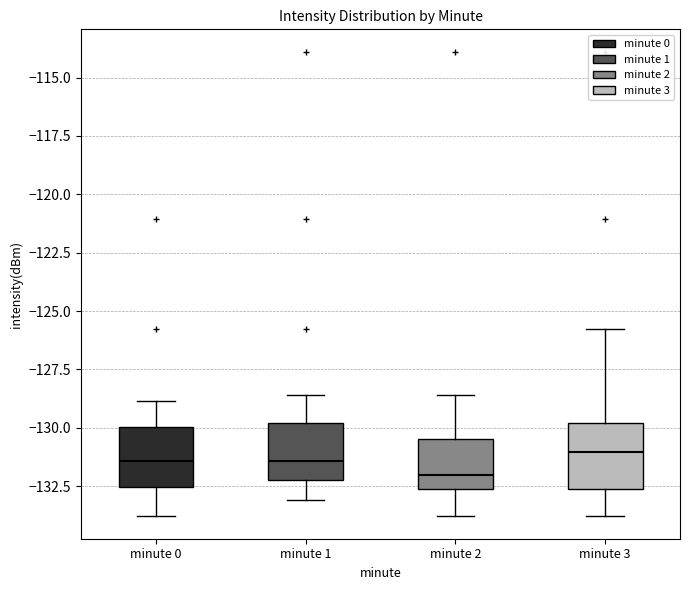

Reading left to right, read every box against the y-axis: the position of its median line, the range the box covers, and the ends of its whiskers. The values are not printed on the chart, so give them approximately, as read against the axis.

minute 0: median -131.5, box -132.5 to -130.0, whiskers -134.0 to -129.0
minute 1: median -131.5, box -132.0 to -130.0, whiskers -133.0 to -128.5
minute 2: median -132.0, box -132.5 to -130.5, whiskers -134.0 to -128.5
minute 3: median -131.0, box -132.5 to -130.0, whiskers -134.0 to -126.0